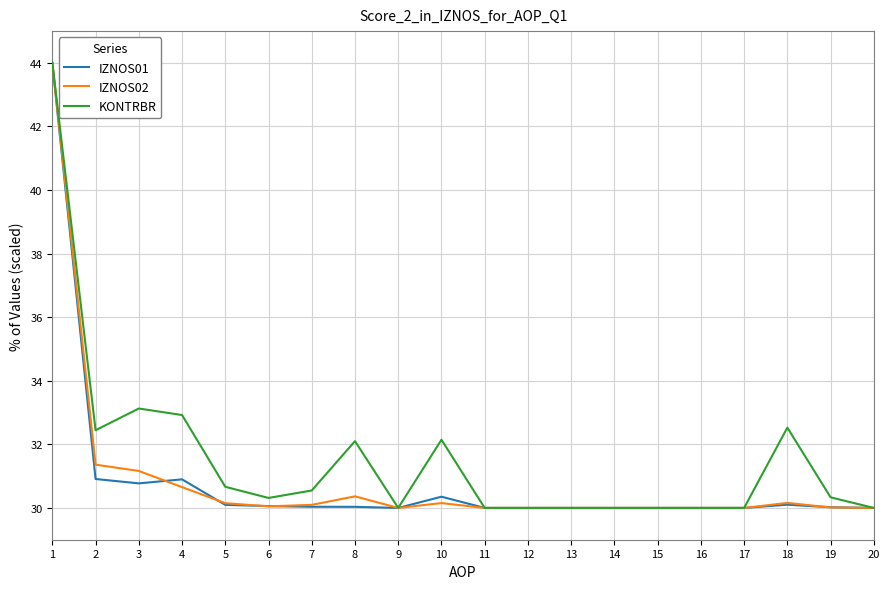

What is the greatest value displayed?

44.0